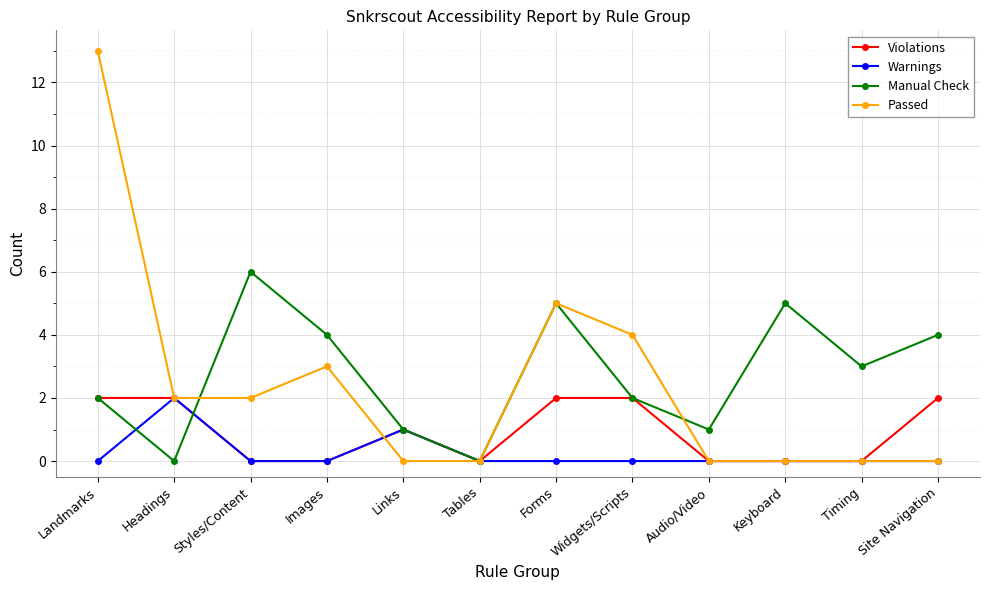

Does the chart display data point markers on the line(s)?

Yes